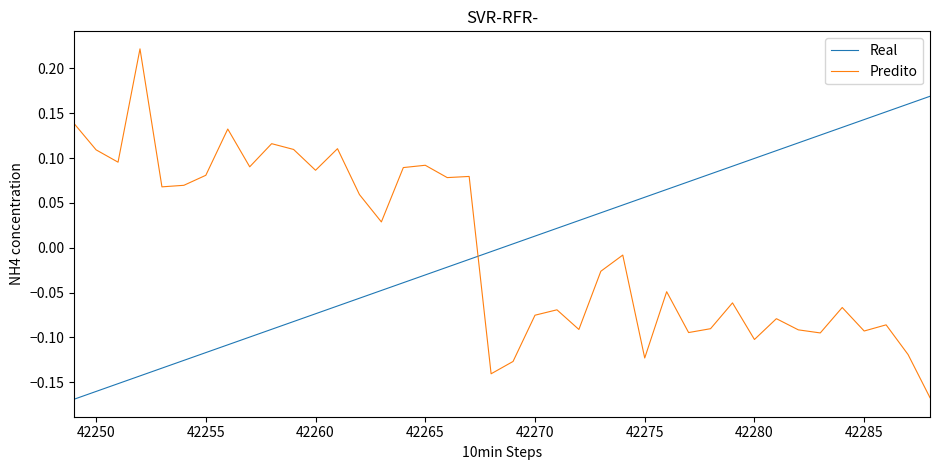

What are all the series names shown in the legend?

Real, Predito